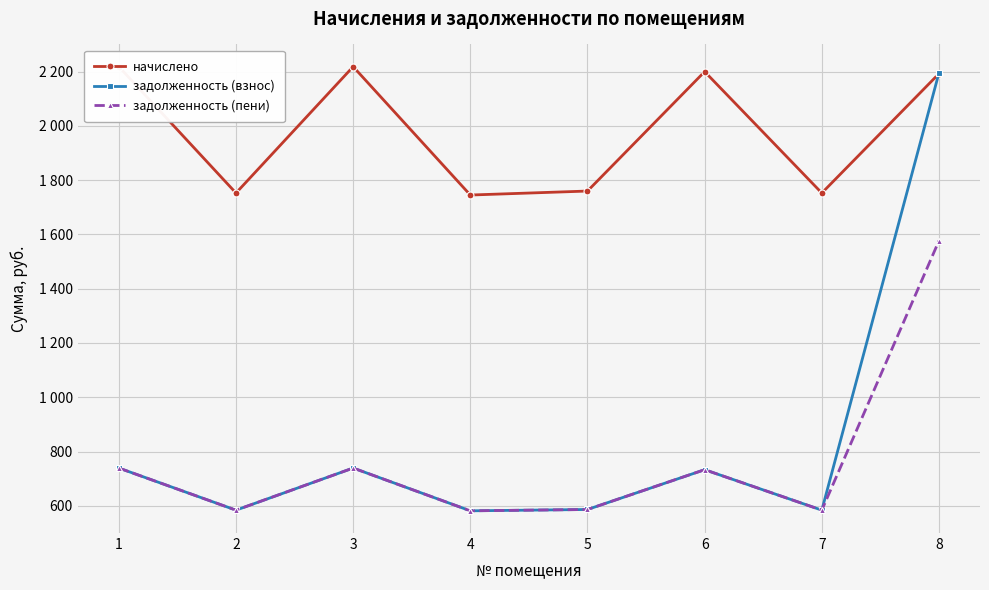

Where does the задолженность (пени) series first go above 733?

1